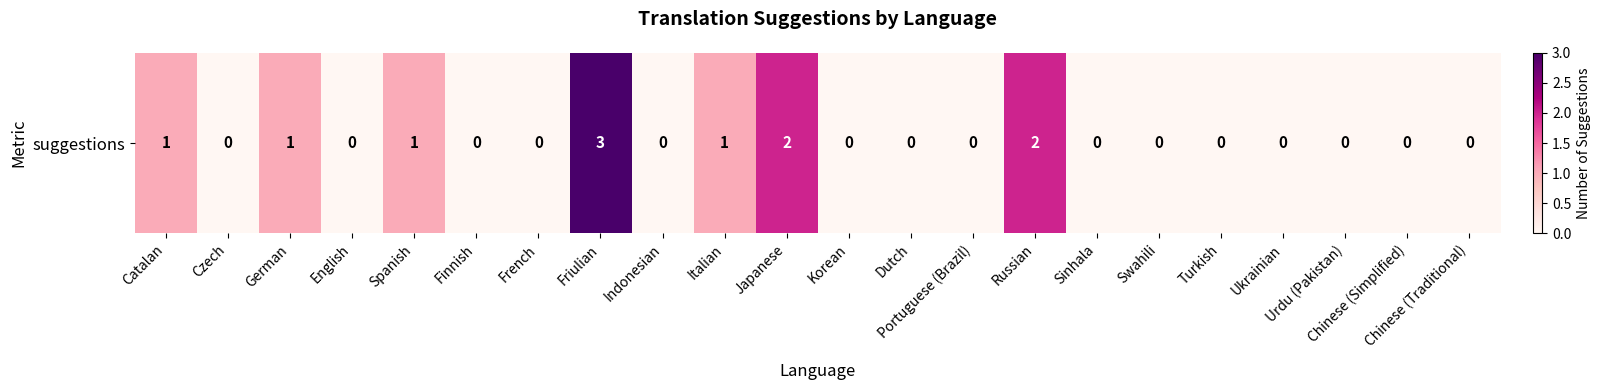

How many data points does each series have?

22